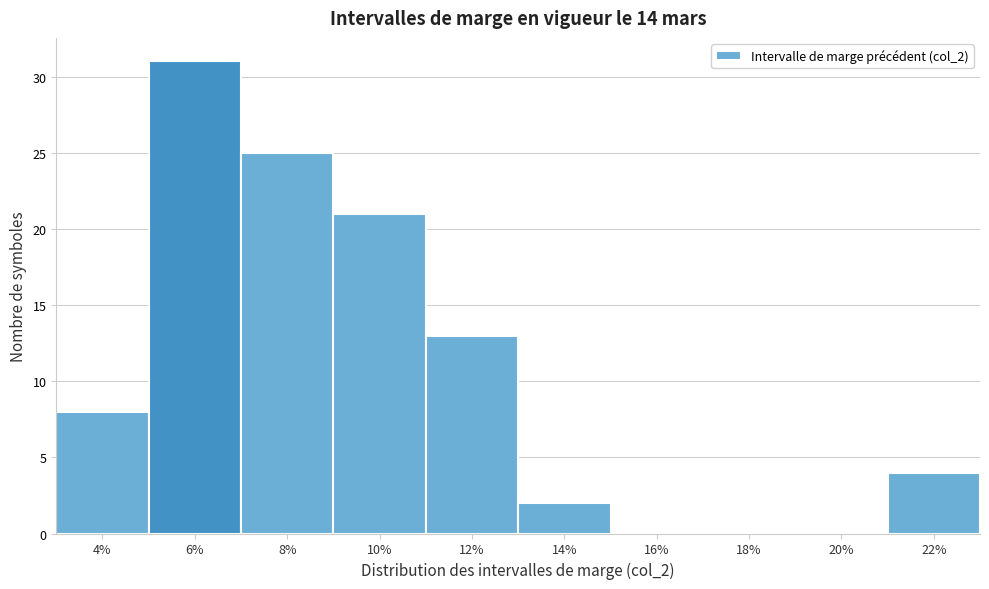

Reading left to right, transcribe all the data shown in this chart.

4%=8	6%=31	8%=25	10%=21	12%=13	14%=2	16%=0	18%=0	20%=0	22%=4